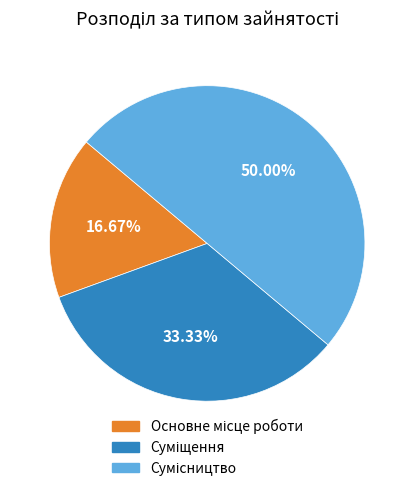

To the nearest percent, what is the difference between the largest and smallest slice percentages?

33%